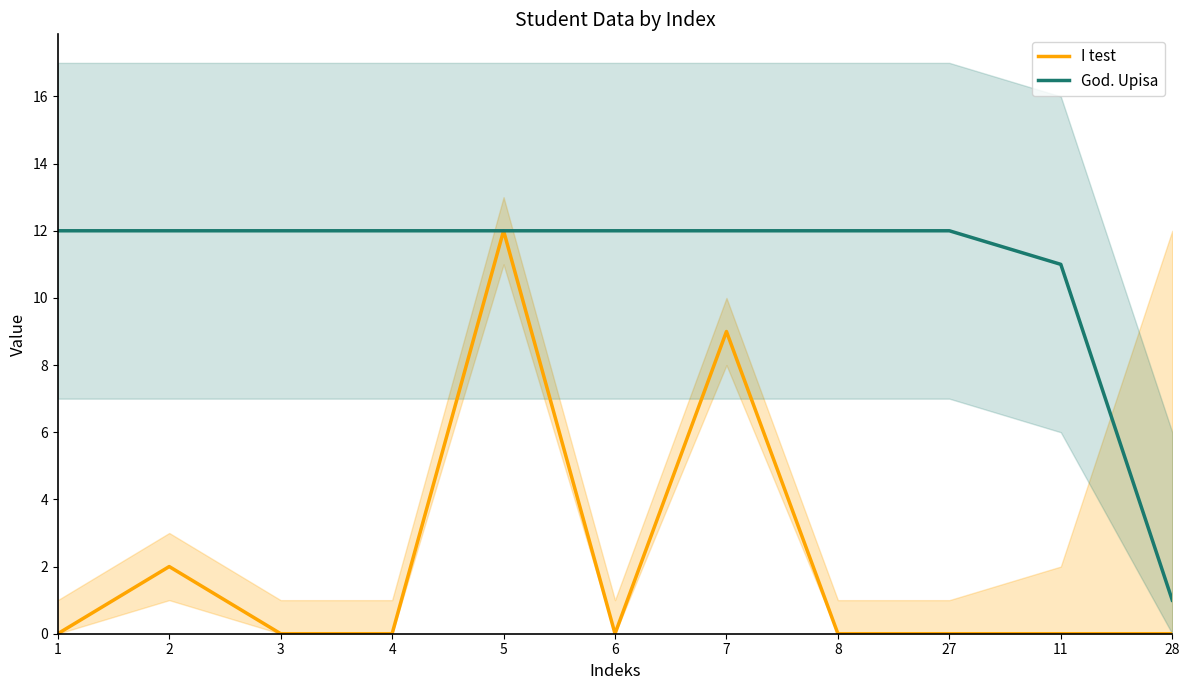

The value of God. Upisa at 4 is 6. True or false?

False